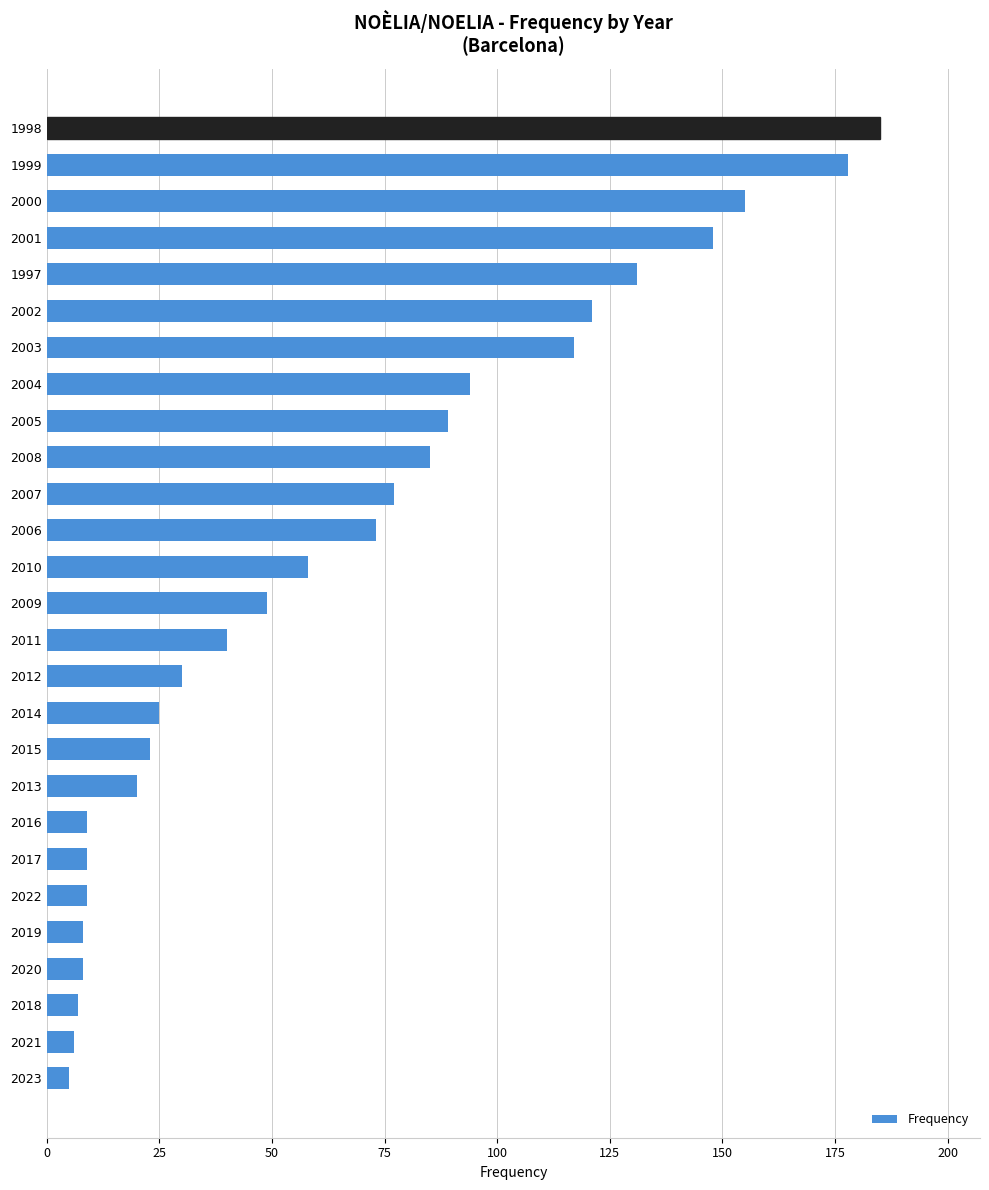

Is it true that the value at 2004 is 60?

False